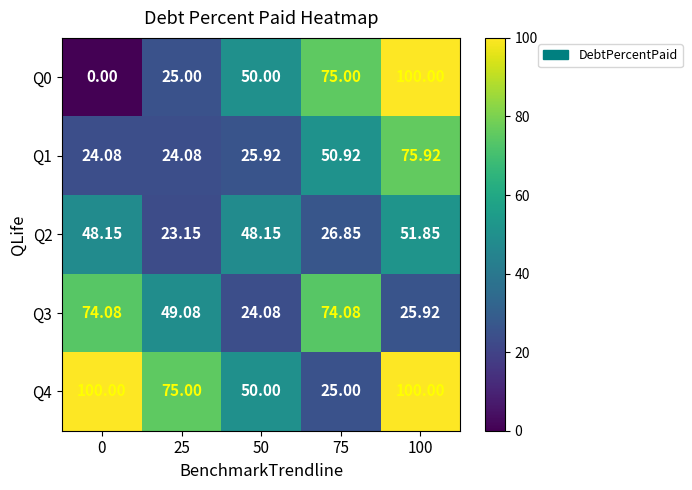

Is the value of Q0 at 75 greater than the value of Q2 at 75?

Yes